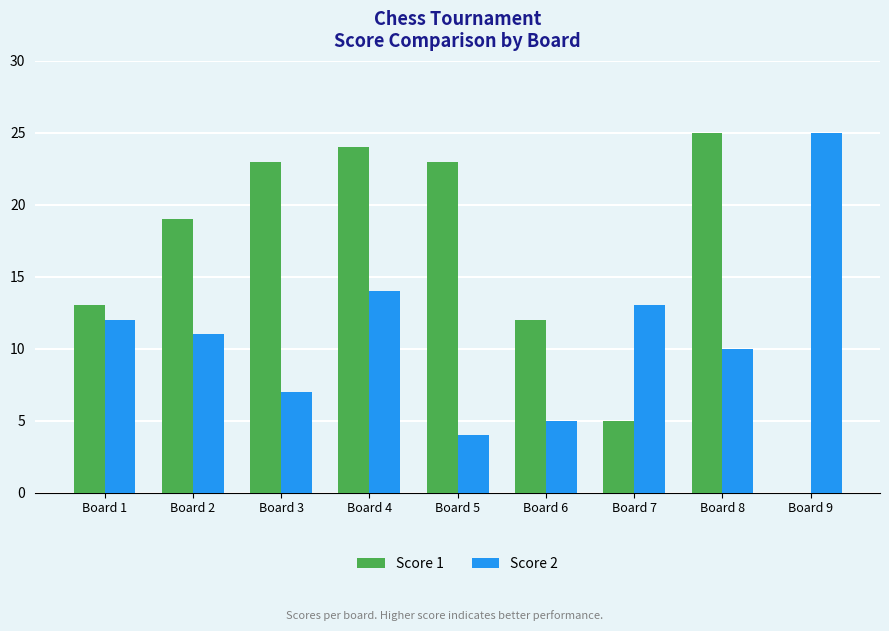

What is the total value across all series at Board 8?

35